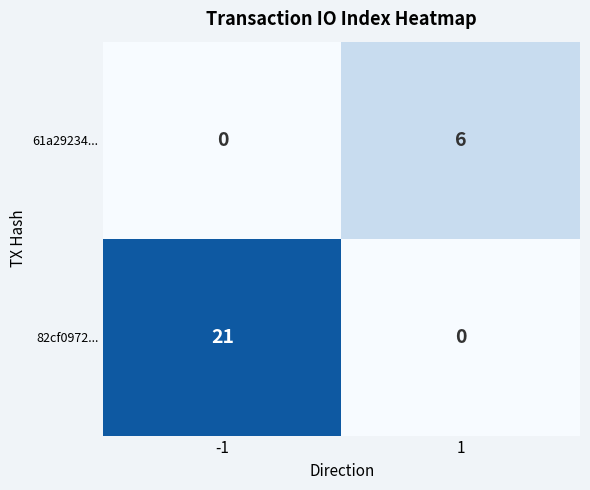

Reading left to right, list all the values displayed in this chart.

61a29234...: 0	6
82cf0972...: 21	0